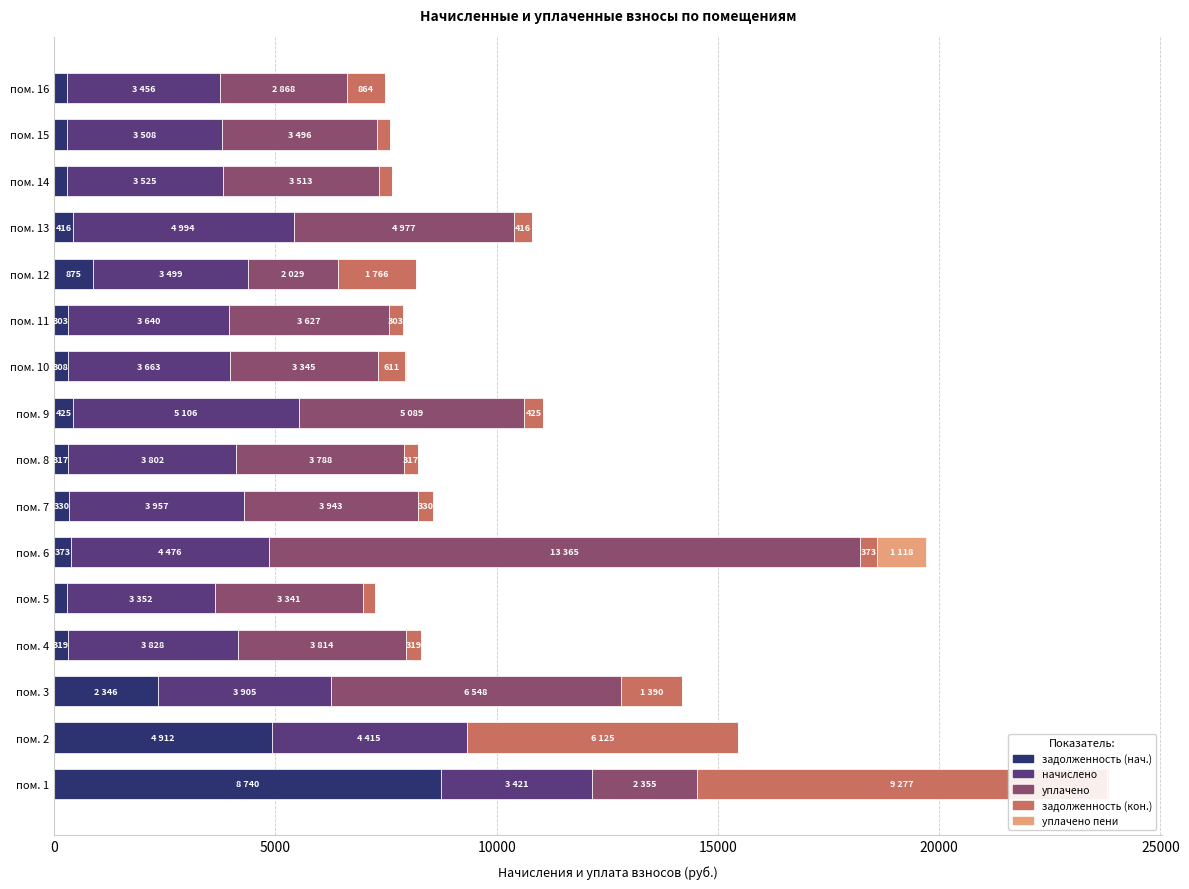

What is the sum of all начислено values?

62547.6